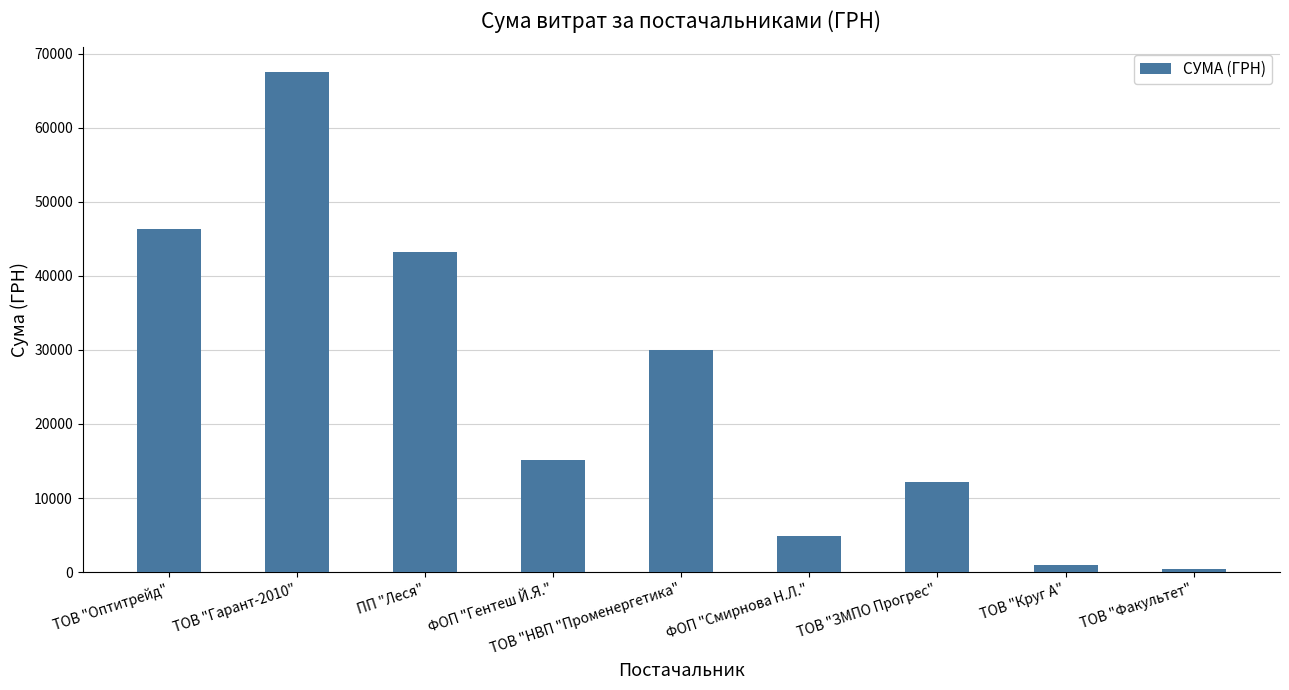

What is the ratio of the value at ФОП "Смирнова Н.Л." to the value at ТОВ "Гарант-2010"?

0.1